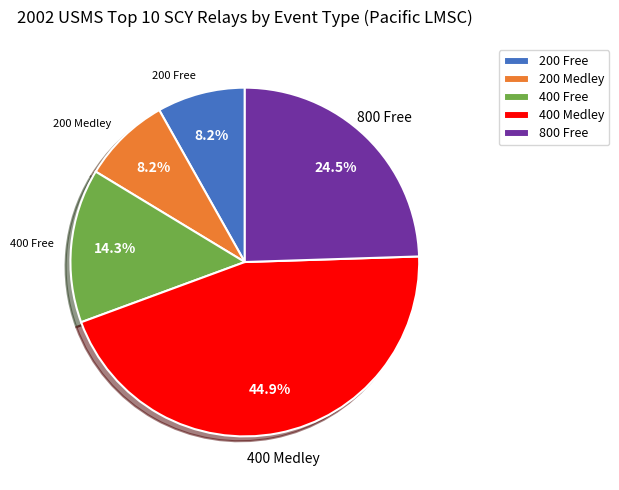

How many slices are in this pie chart?

5